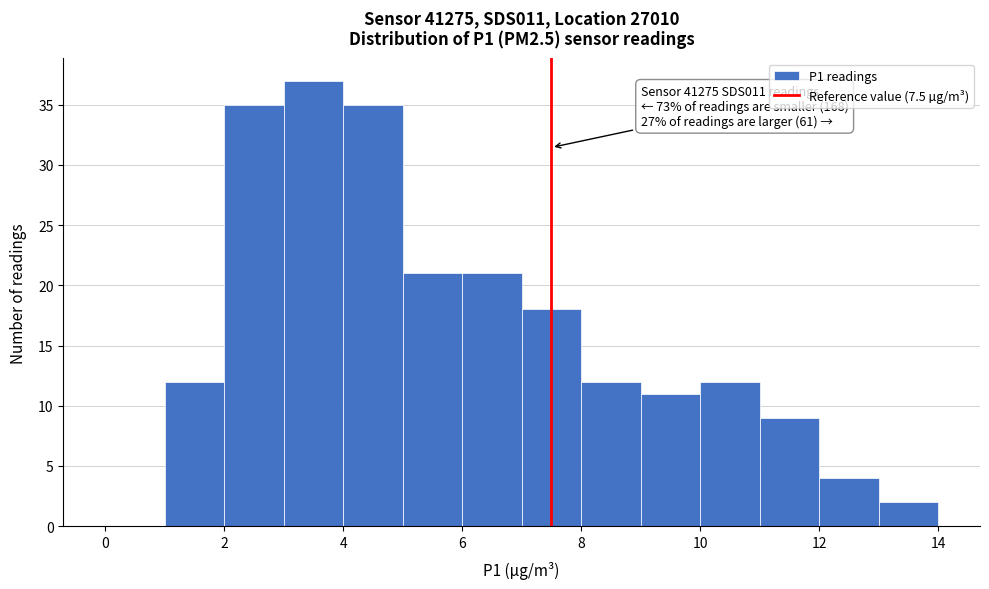

Which range on the x-axis has the tallest bar?

3 to 4